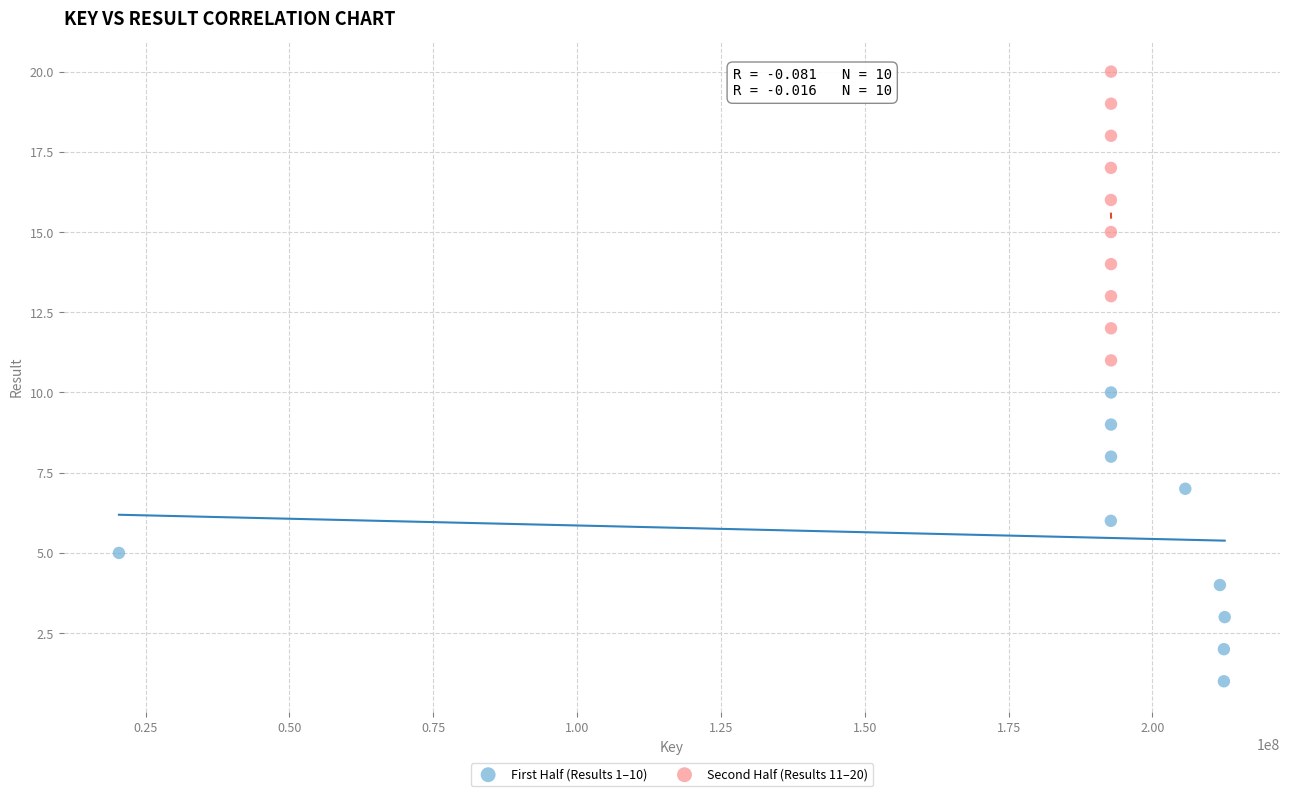

Which series reaches the minimum Y coordinate?

First Half (Results 1–10)